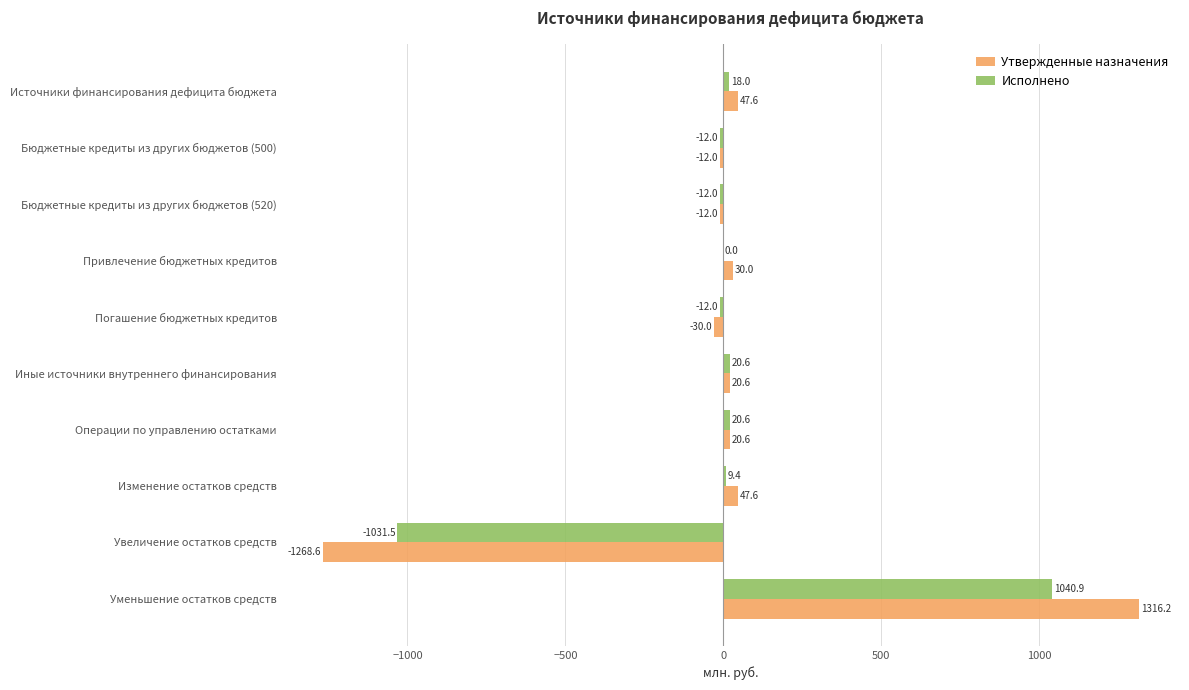

Between Привлечение бюджетных кредитов and Изменение остатков средств, which series saw the biggest shift?

Утвержденные назначения